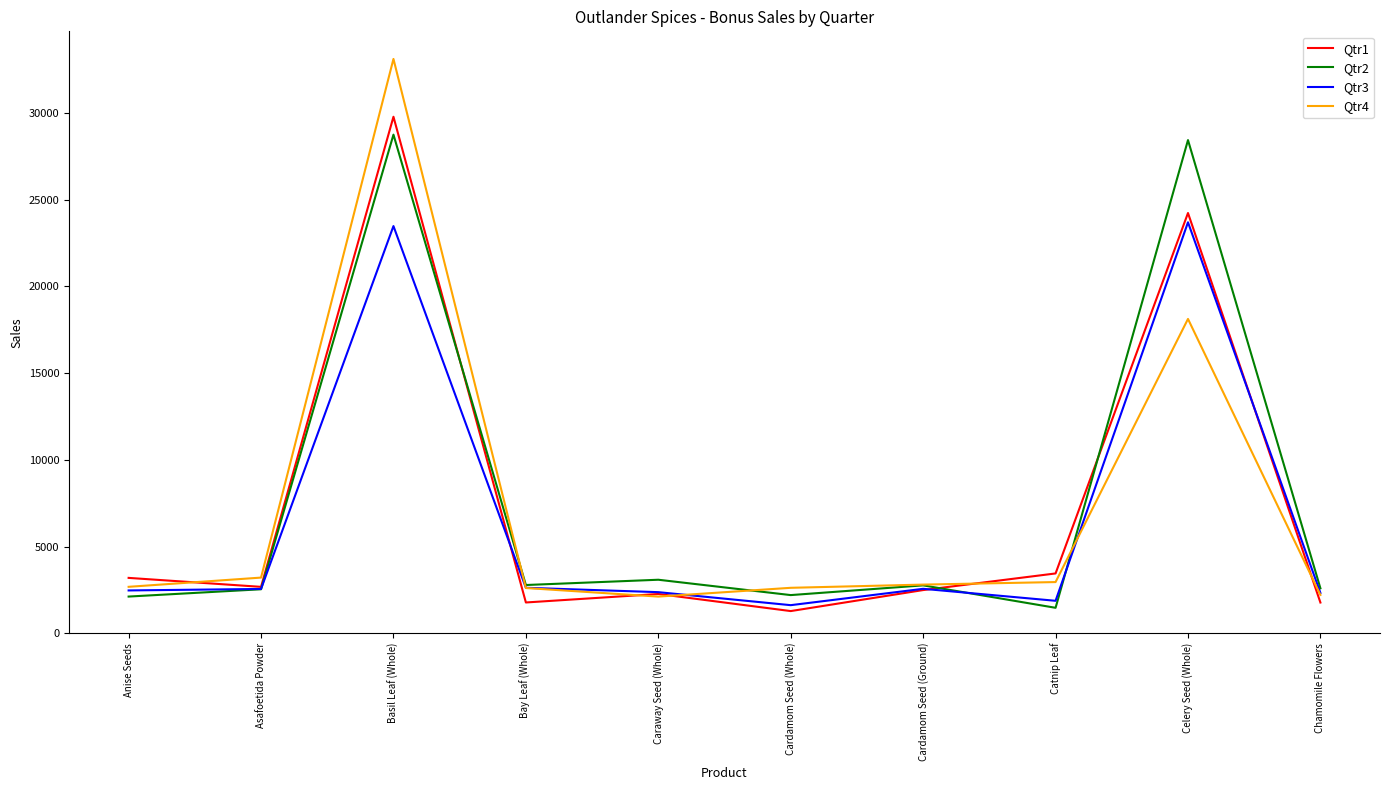

What is the smallest value displayed?

1277